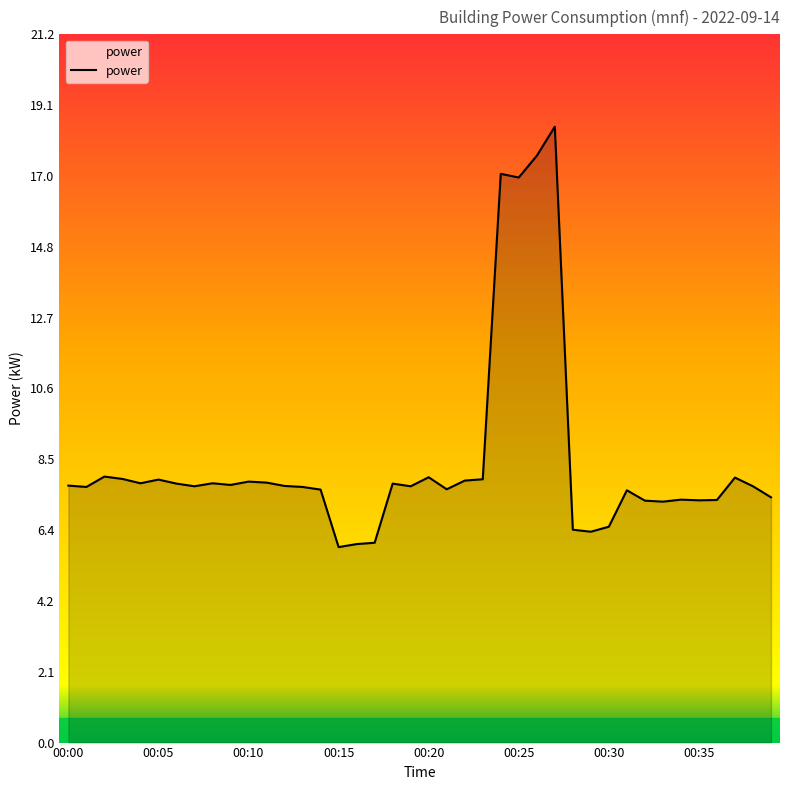

What is the maximum value shown in the chart?

18.4